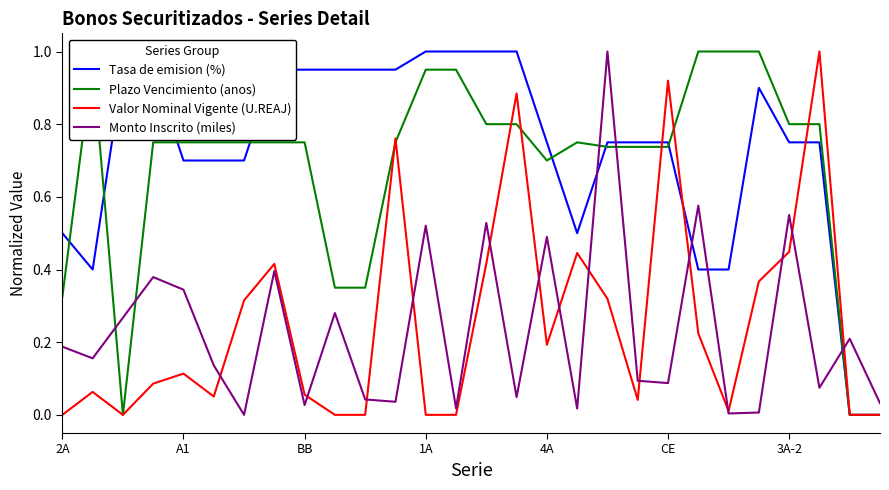

At A1, list the series in order from largest to smallest.

Plazo Vencimiento (anos), Tasa de emision (%), Monto Inscrito (miles), Valor Nominal Vigente (U.REAJ)